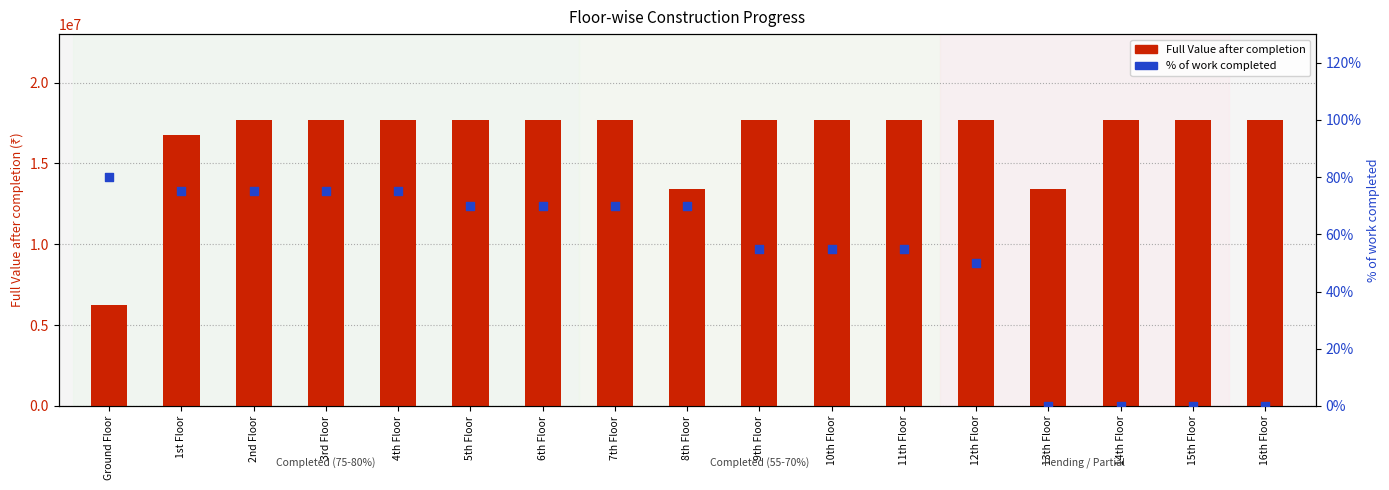

Which series has the largest Y range (max minus min)?

Full Value after completion